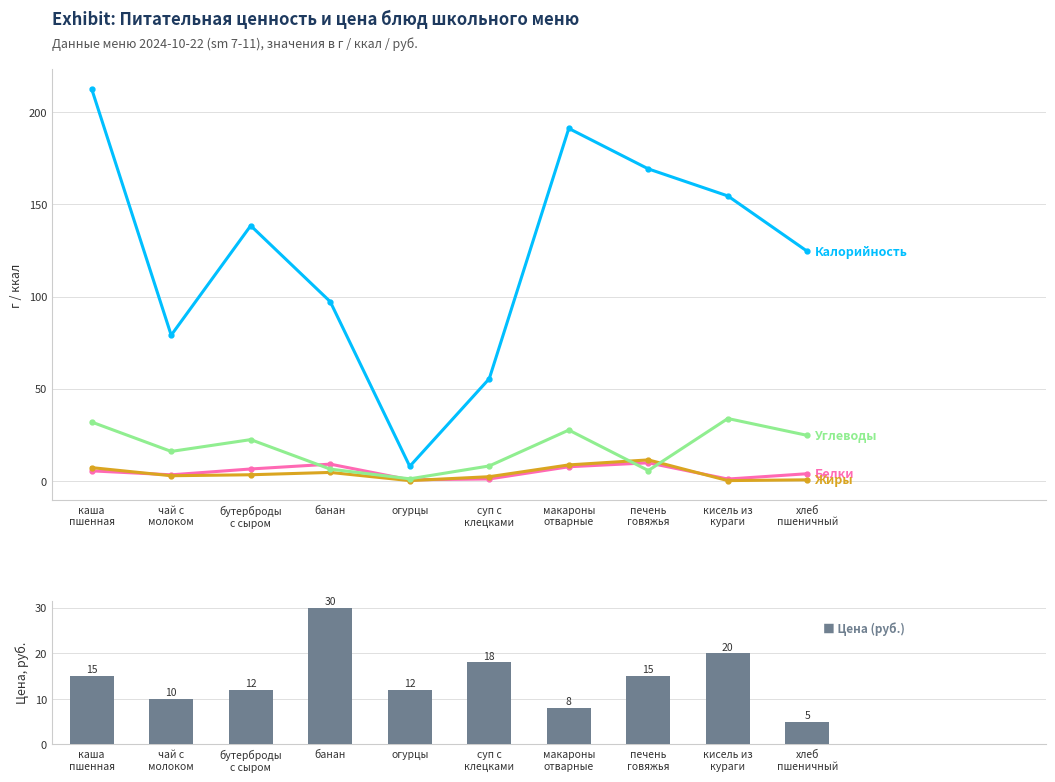

Reading right to left, extract all data points from this chart.

Калорийность: 124.5	154.6	169.3	191.2	55.4	7.8	97.2	138.5	79.0	212.7
Белки: 3.8	0.9	9.7	7.6	1.0	0.5	9.0	6.4	3.2	5.3
Жиры: 0.5	0.1	11.3	8.6	2.2	0.1	4.5	3.2	2.7	7.1
Углеводы: 24.6	33.8	5.5	27.5	8.0	1.0	6.3	22.3	15.9	31.9
Цена (руб.): 5.0	20.0	15.0	8.0	18.0	12.0	30.0	12.0	10.0	15.0